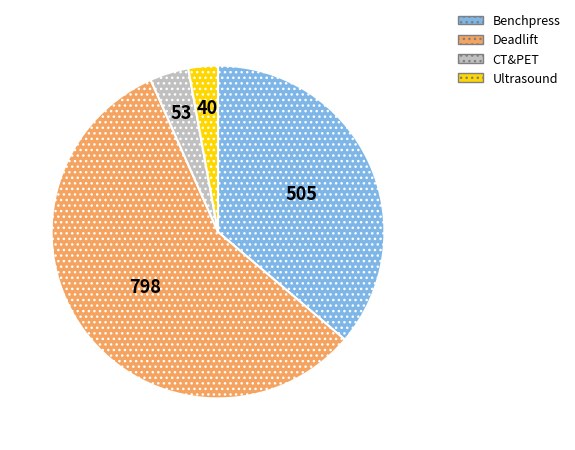

How many segments does this pie chart have?

4